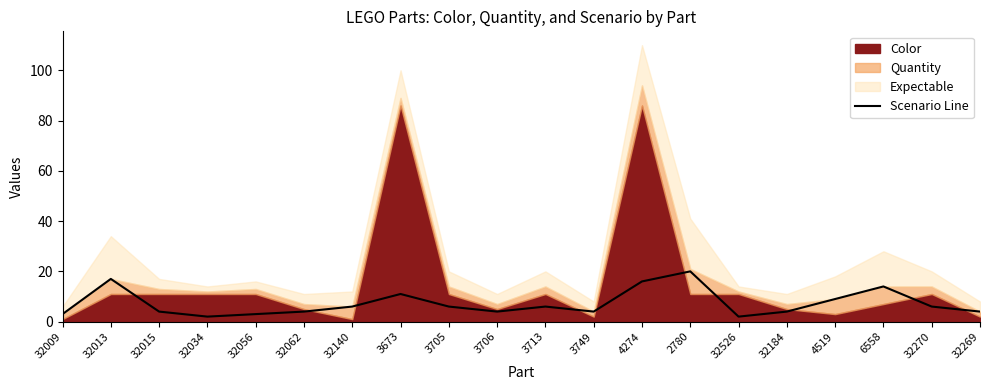

How many lines are shown in the chart?

1